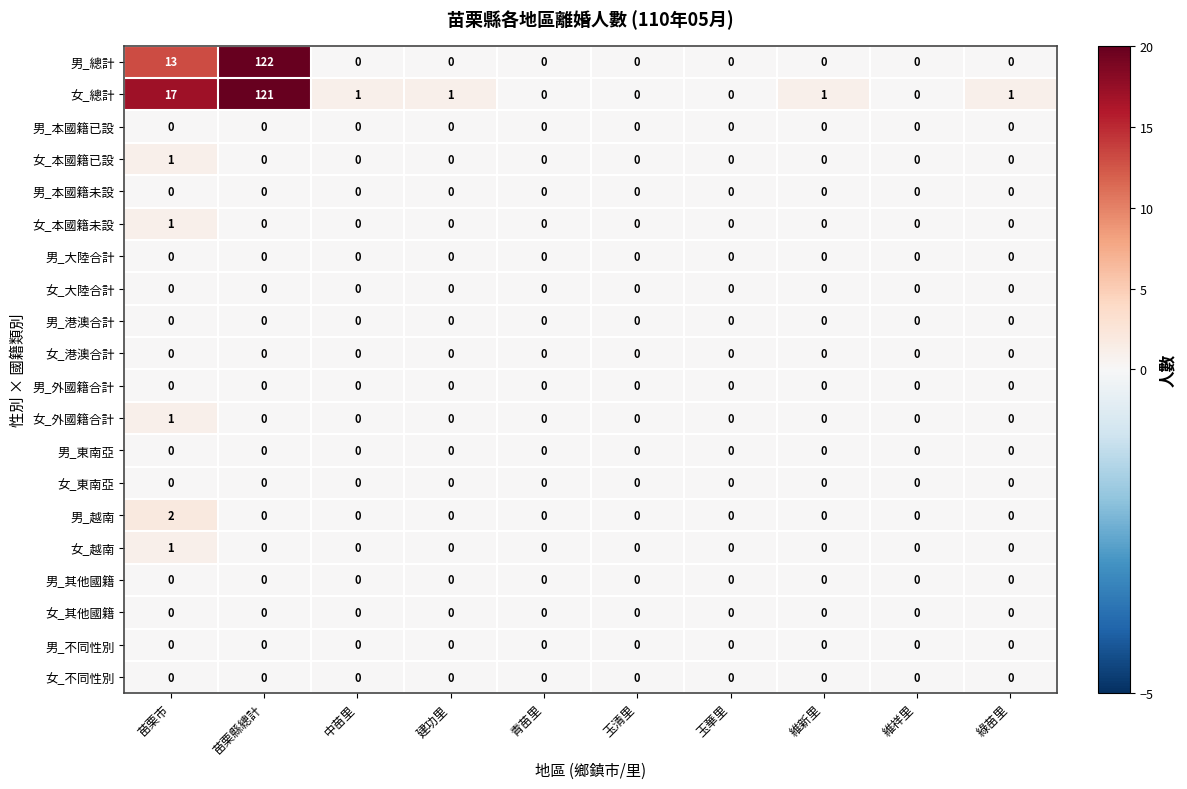

Which series has the largest range (max minus min)?

男_總計